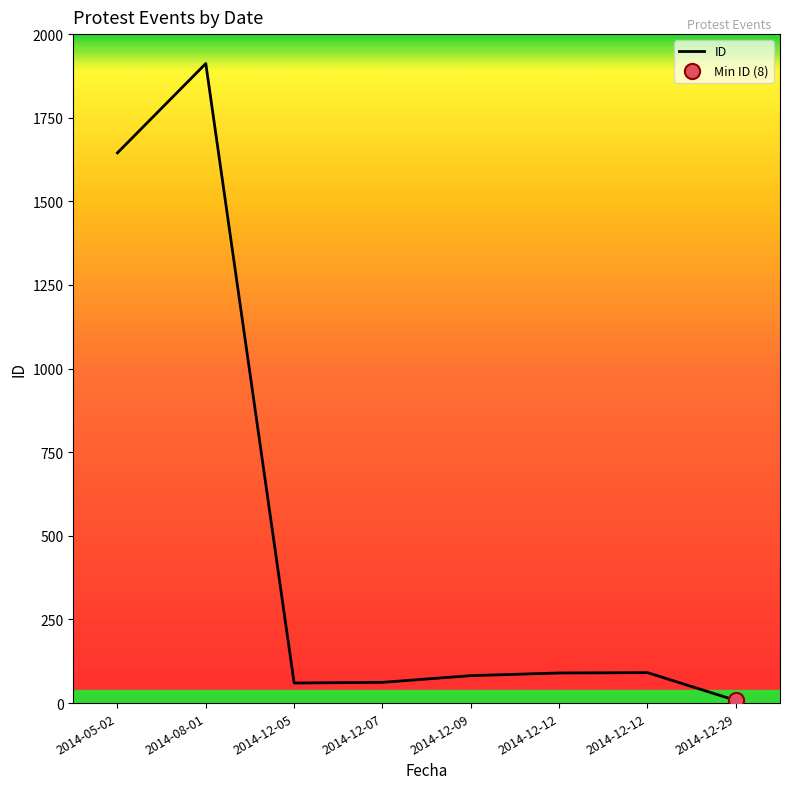

What is the change in value from 2014-12-05 to 2014-12-12?

+31